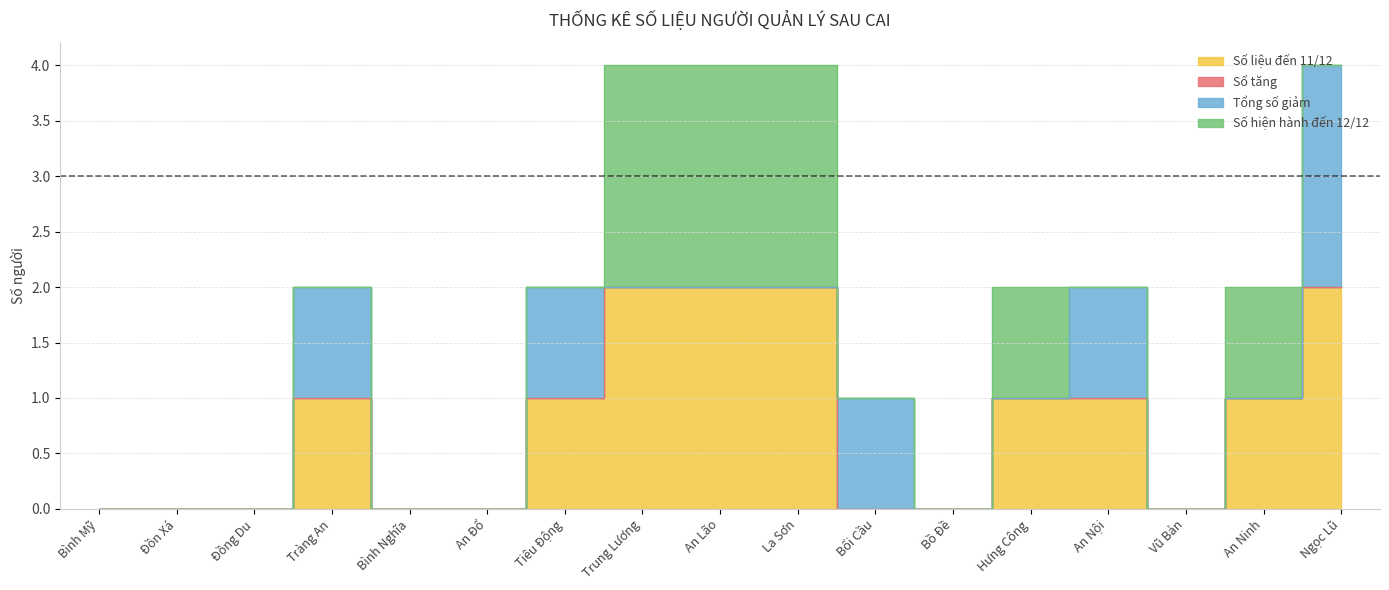

What position from the left is Bình Nghĩa?

5